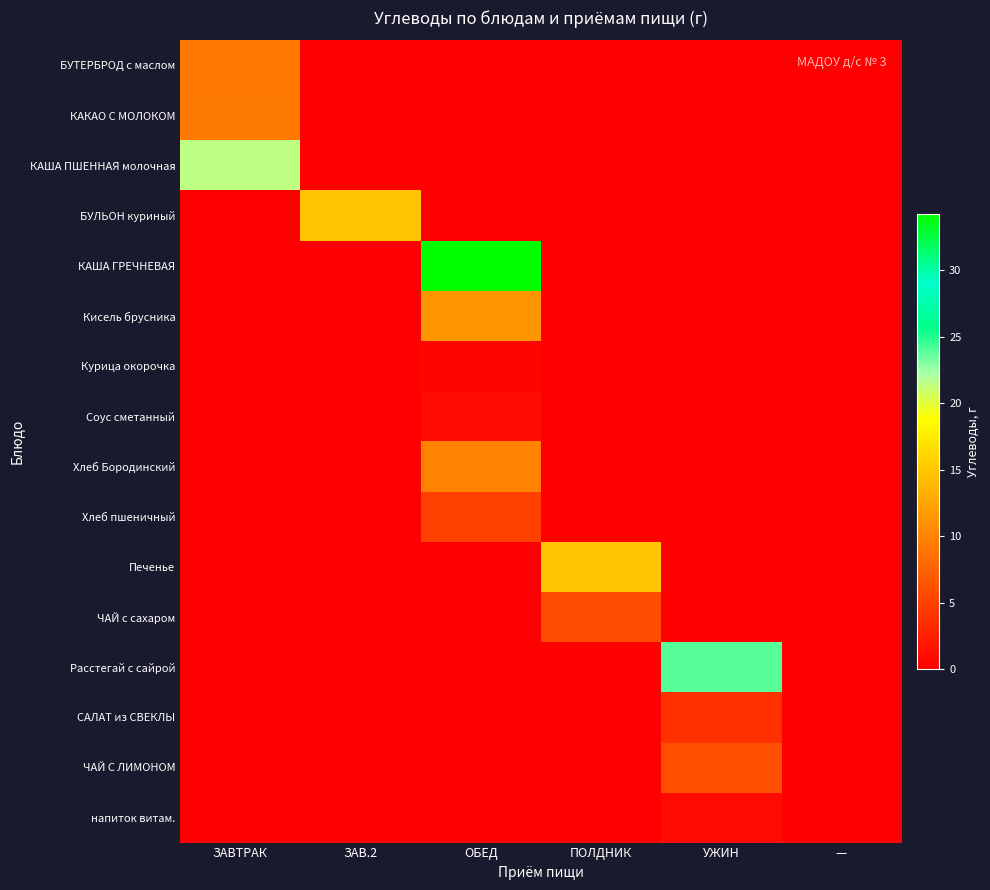

Which series has the largest total across all categories?

КАША ГРЕЧНЕВАЯ